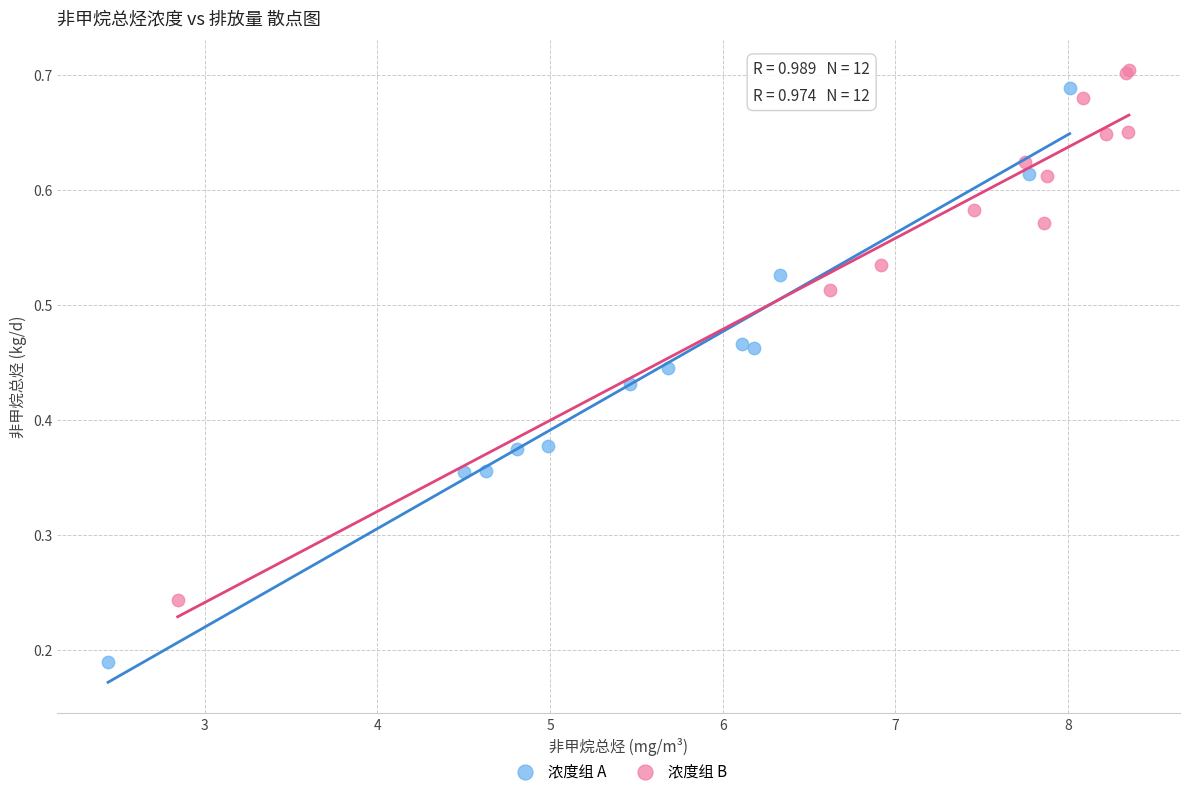

What are all the series names shown in the legend?

浓度组 A, 浓度组 B